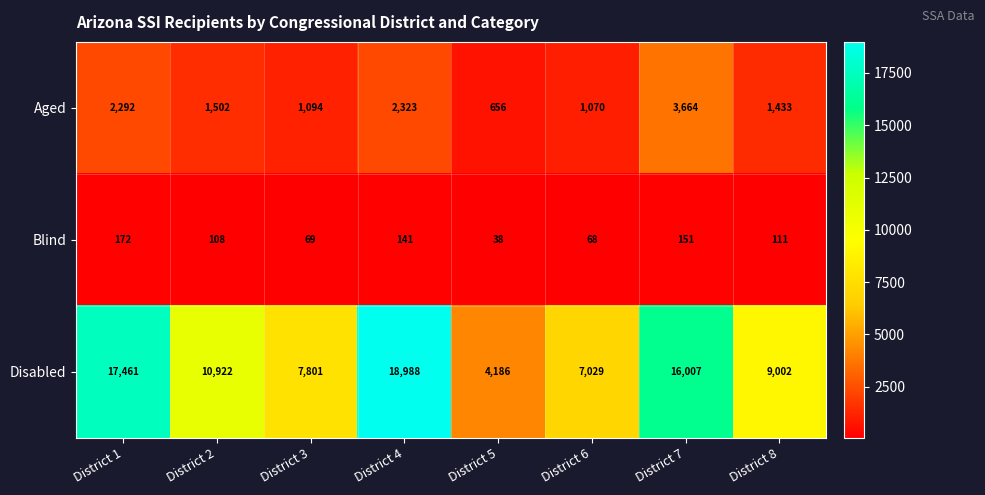

Count the number of data series in this chart.

3